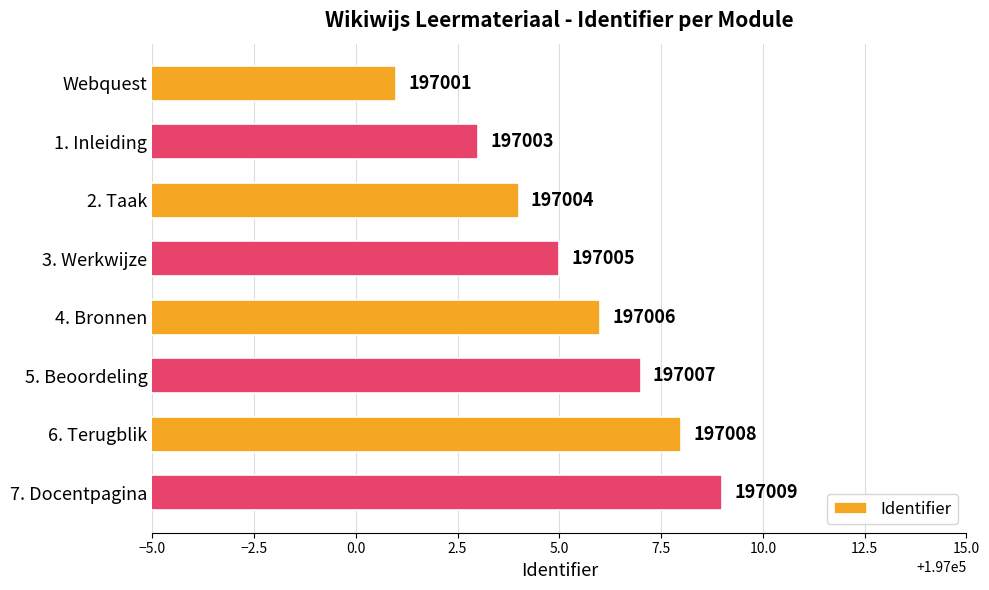

What is the label of the 3rd bar from the top?

2. Taak